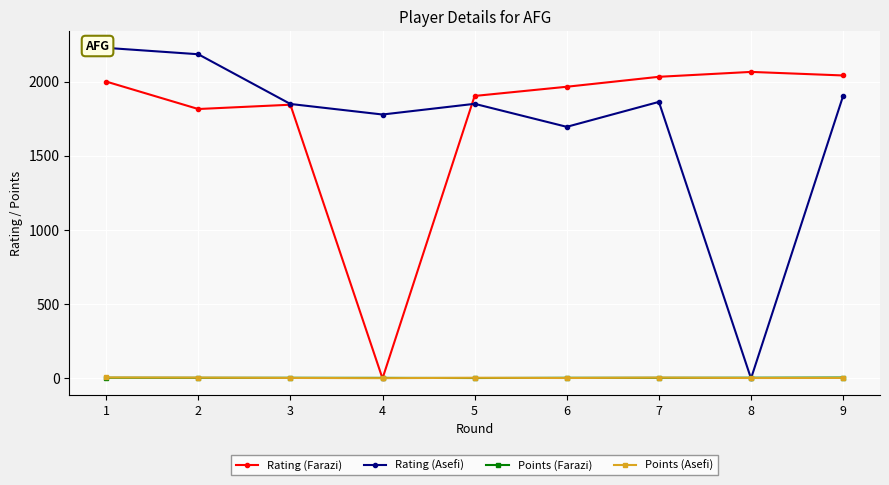

The Points (Farazi) series shows 4.0 at 4. True or false?

True